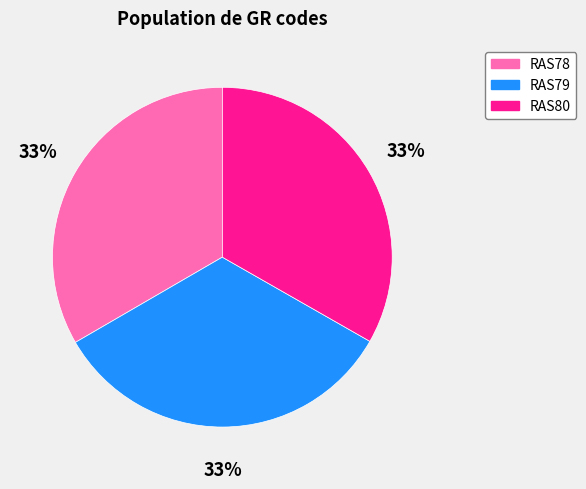

To the nearest percent, what portion does RAS79 represent?

33%